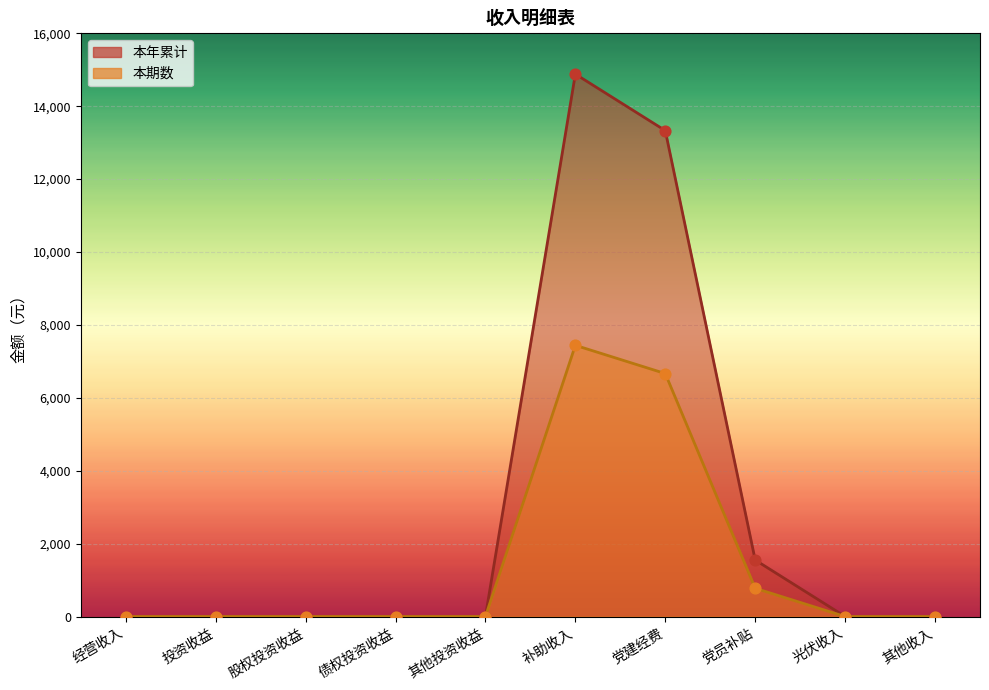

Which series reaches the maximum Y coordinate?

本年累计